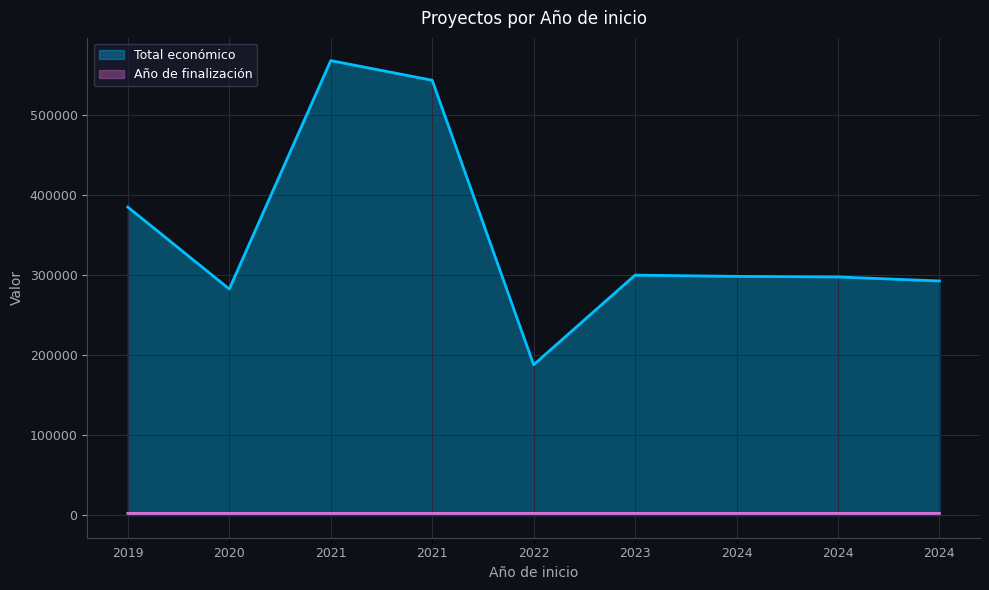

Which series has the largest total across all categories?

Total económico